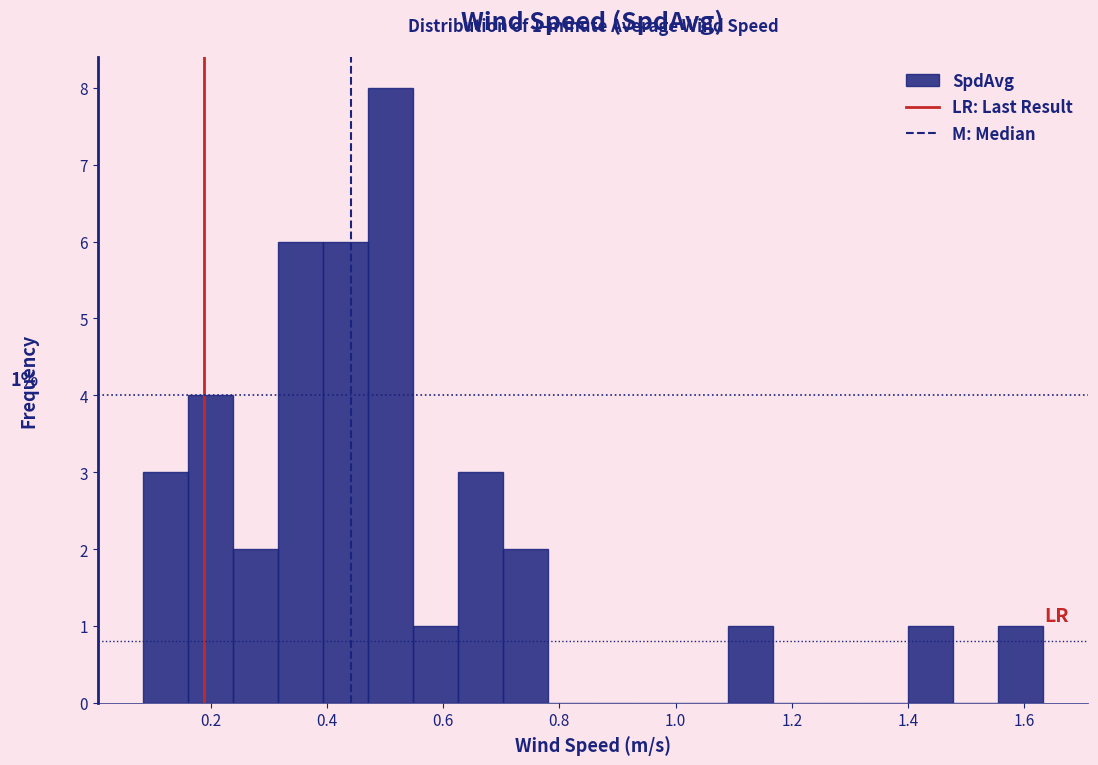

Around what value on the x-axis is the tallest bar? Give the approximate position of its centre, as read against the axis.

0.50